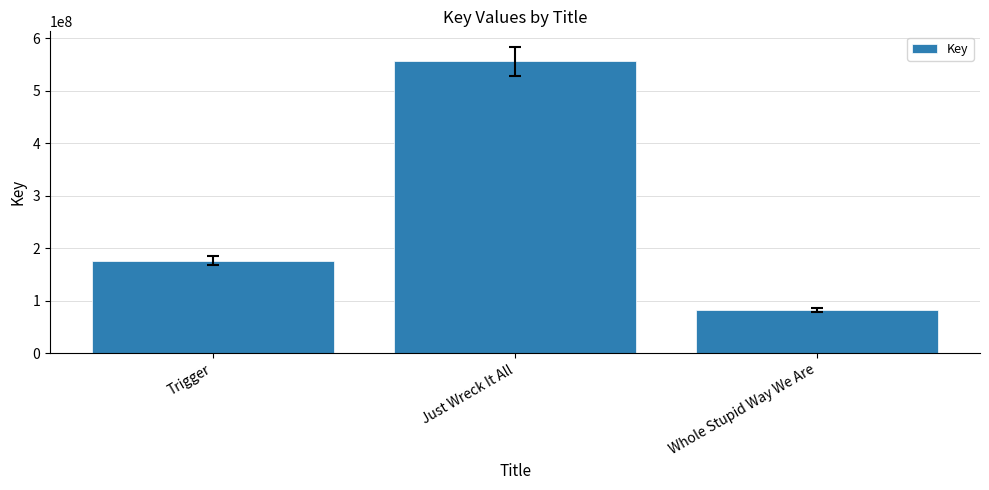

How many series are shown in this chart?

1